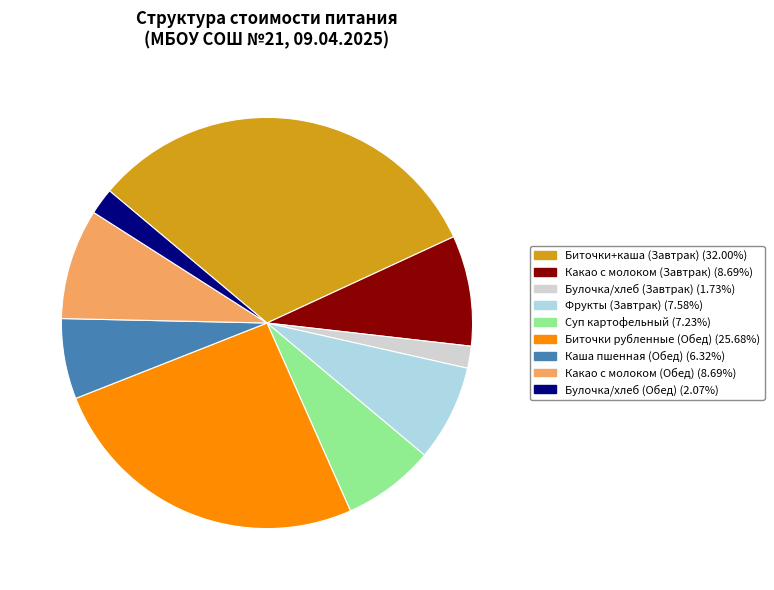

What is the largest slice in the pie chart?

Биточки+каша (Завтрак)